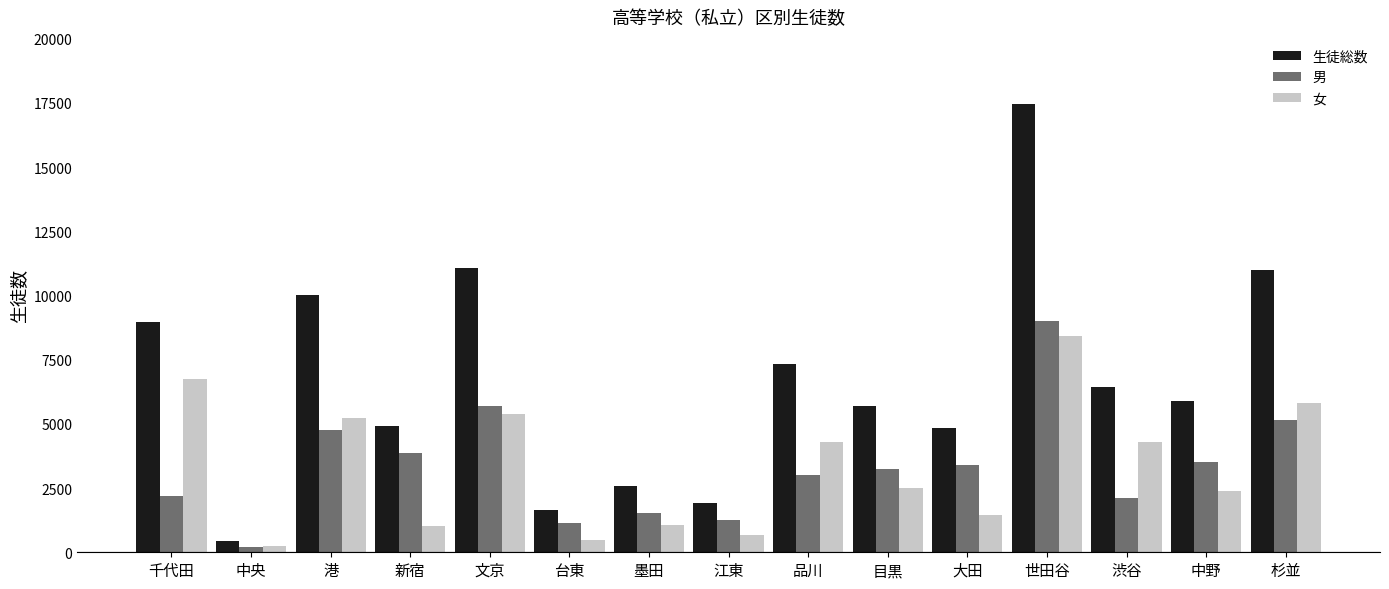

What is the difference between the highest and lowest values at 文京?

5696